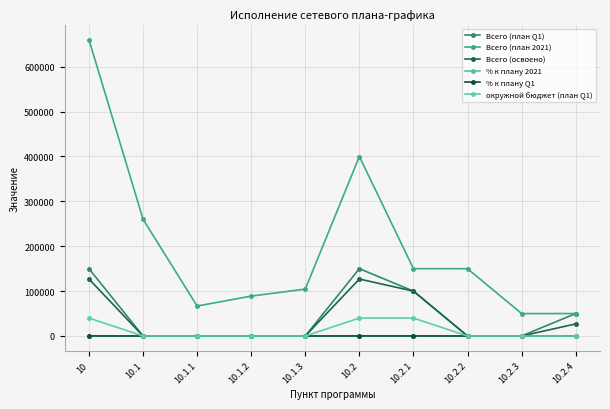

What is the sum of all Всего (план Q1) values?

450000.0